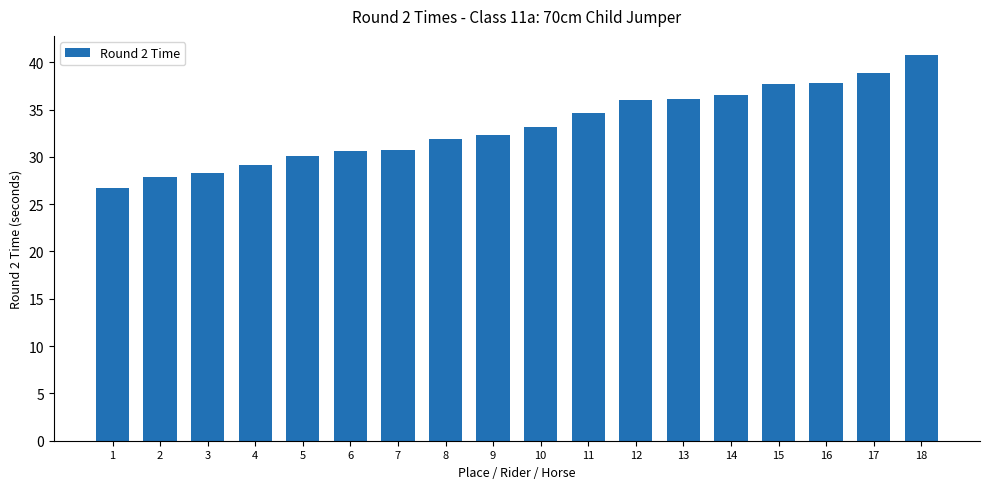

How many data points are above 33?

9